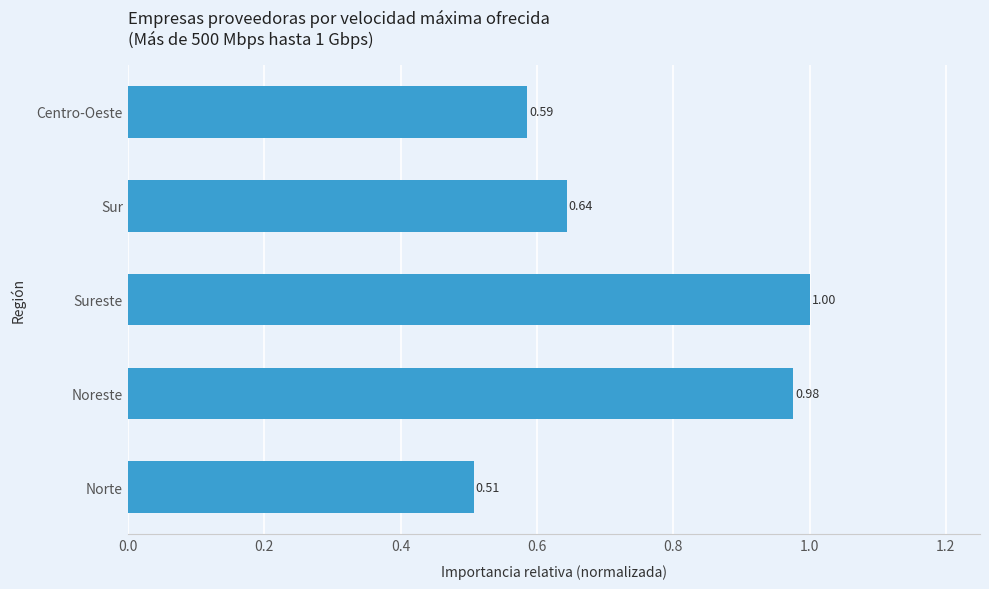

Which label corresponds to the smallest value in the chart?

Norte